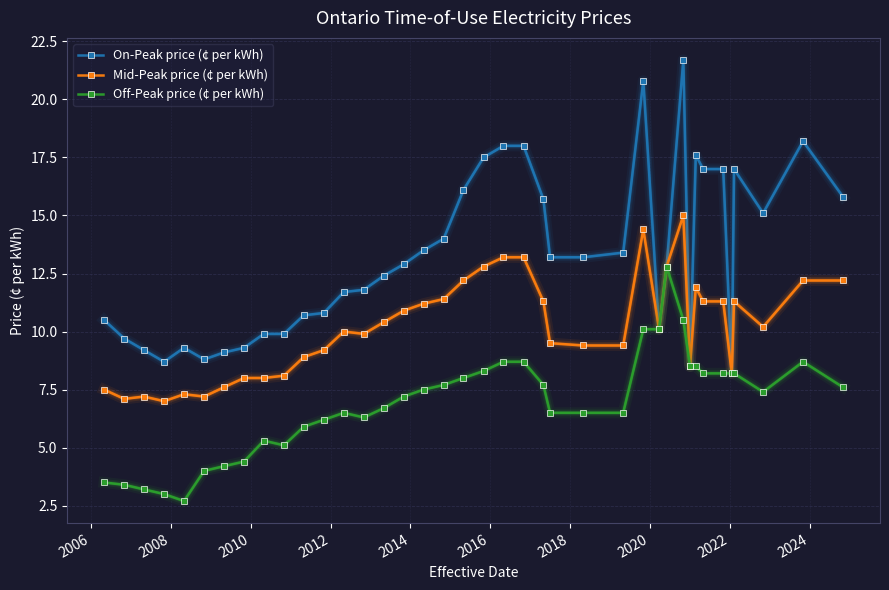

Which series has the widest spread of values?

On-Peak price (¢ per kWh)